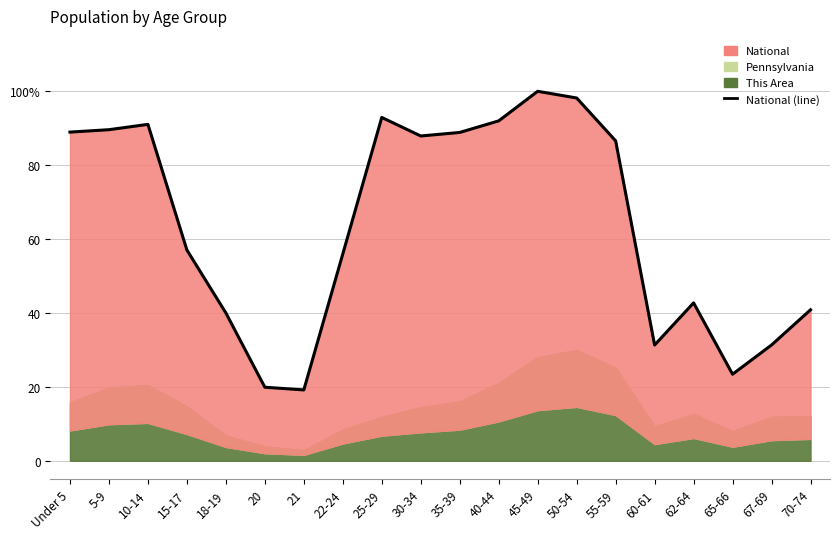

How many categories are shown in the chart?

20